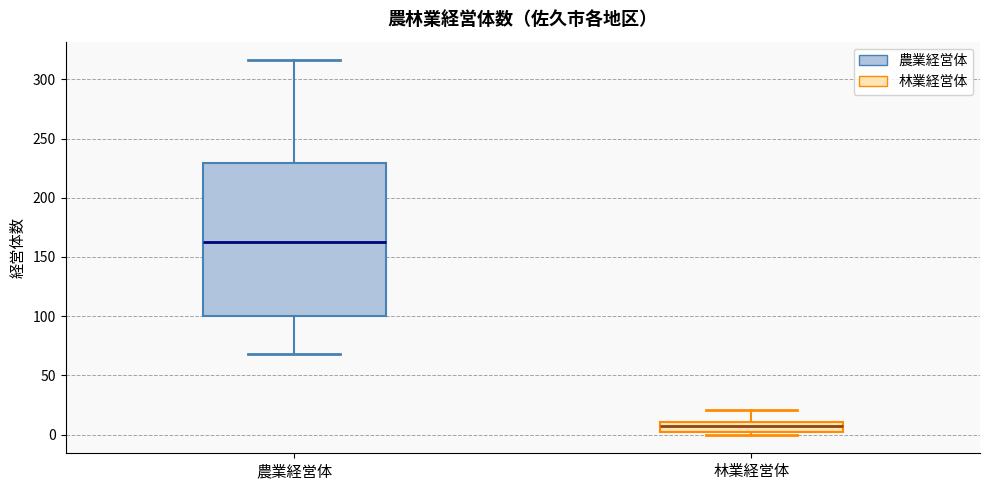

Reading left to right, transcribe this box plot: for each box, give where its median line is, the range the box spans, and where its two whiskers end, as read against the y-axis. The values are not printed on the chart, so give them approximately, as read against the axis.

農業経営体: median 165, box 100 to 230, whiskers 70 to 315
林業経営体: median 5 (inside the box), box 5 to 10, whiskers 0 to 20